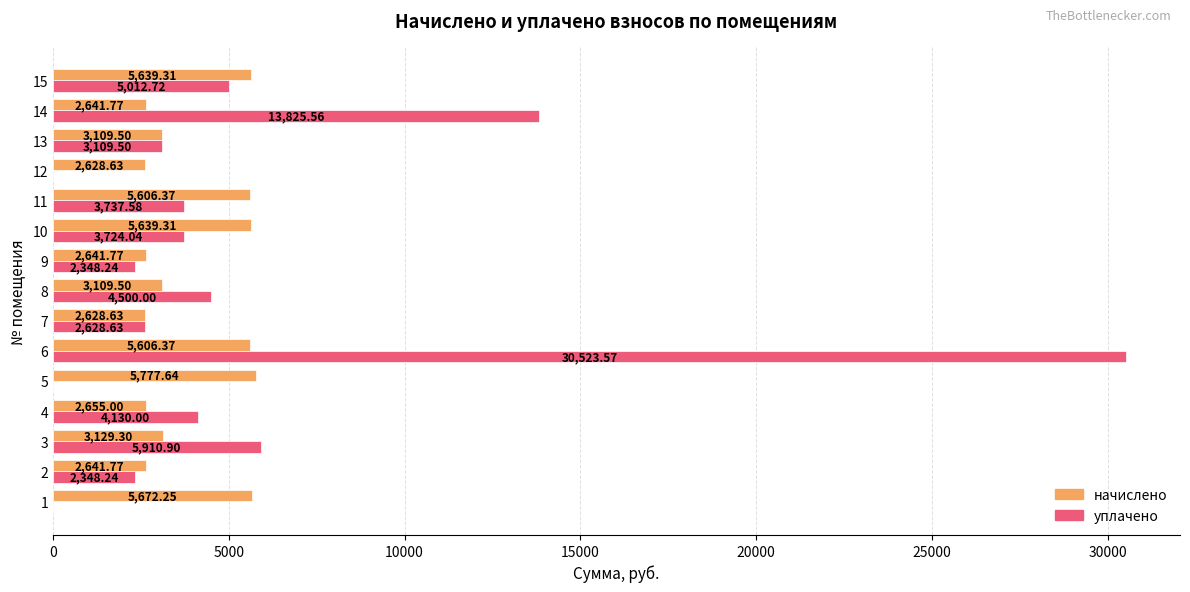

How many values in the начислено series exceed 3109?

9